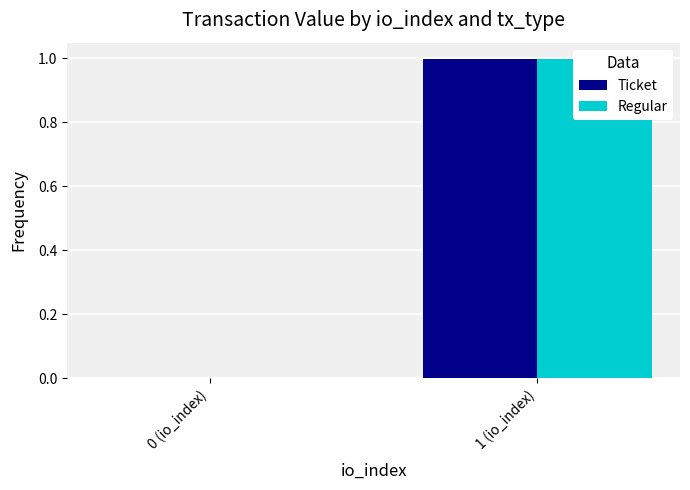

Where is Ticket nearest to the value 0?

0 (io_index)